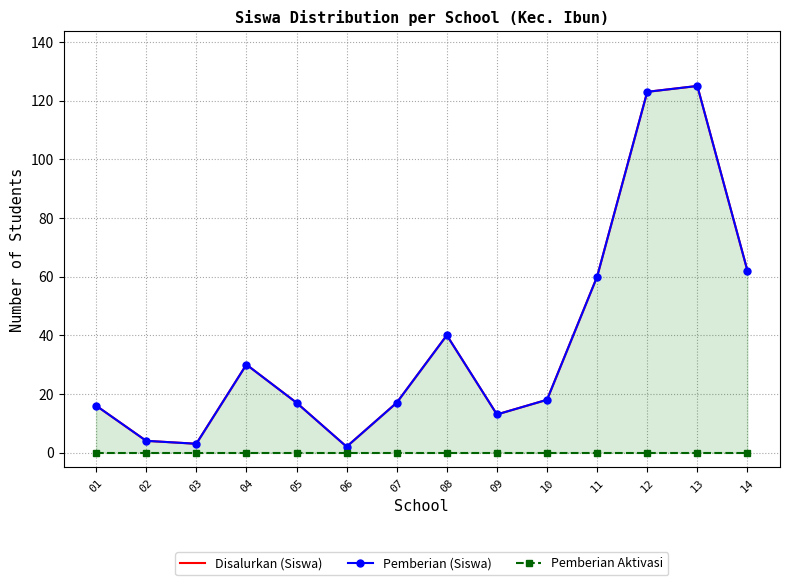

Rank the series by their maximum value, from highest to lowest.

Disalurkan (Siswa), Pemberian (Siswa), Pemberian Aktivasi